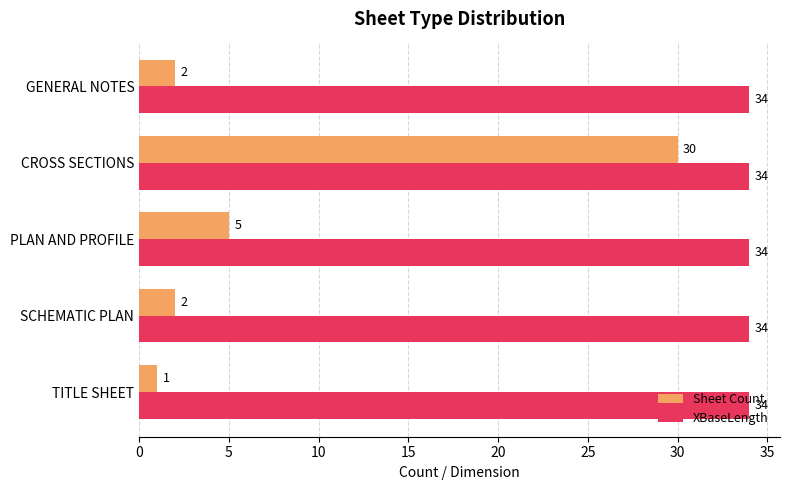

Which category has the lowest value across all series?

TITLE SHEET